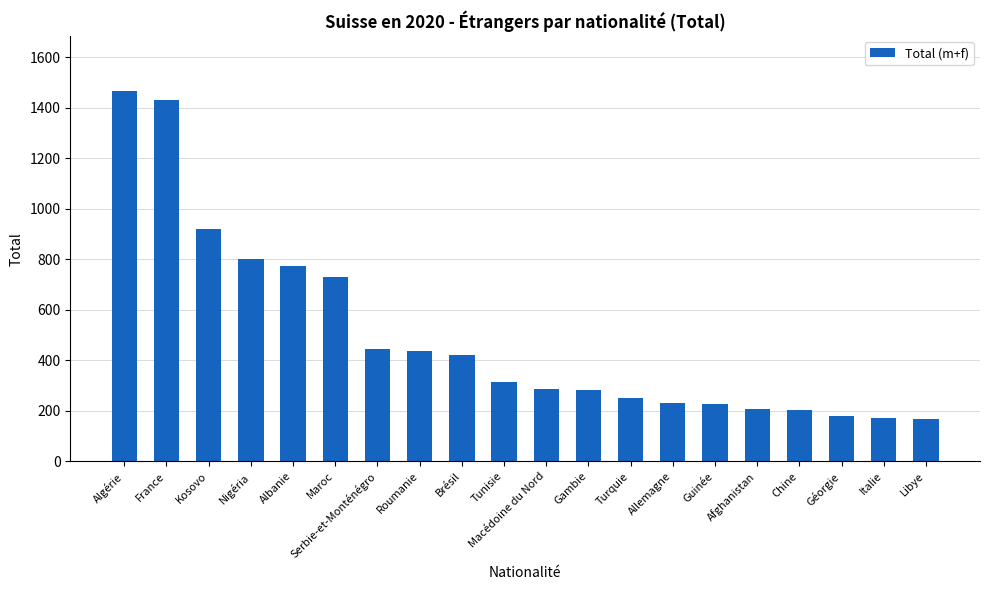

What is the value of the 8th bar from the left?

435